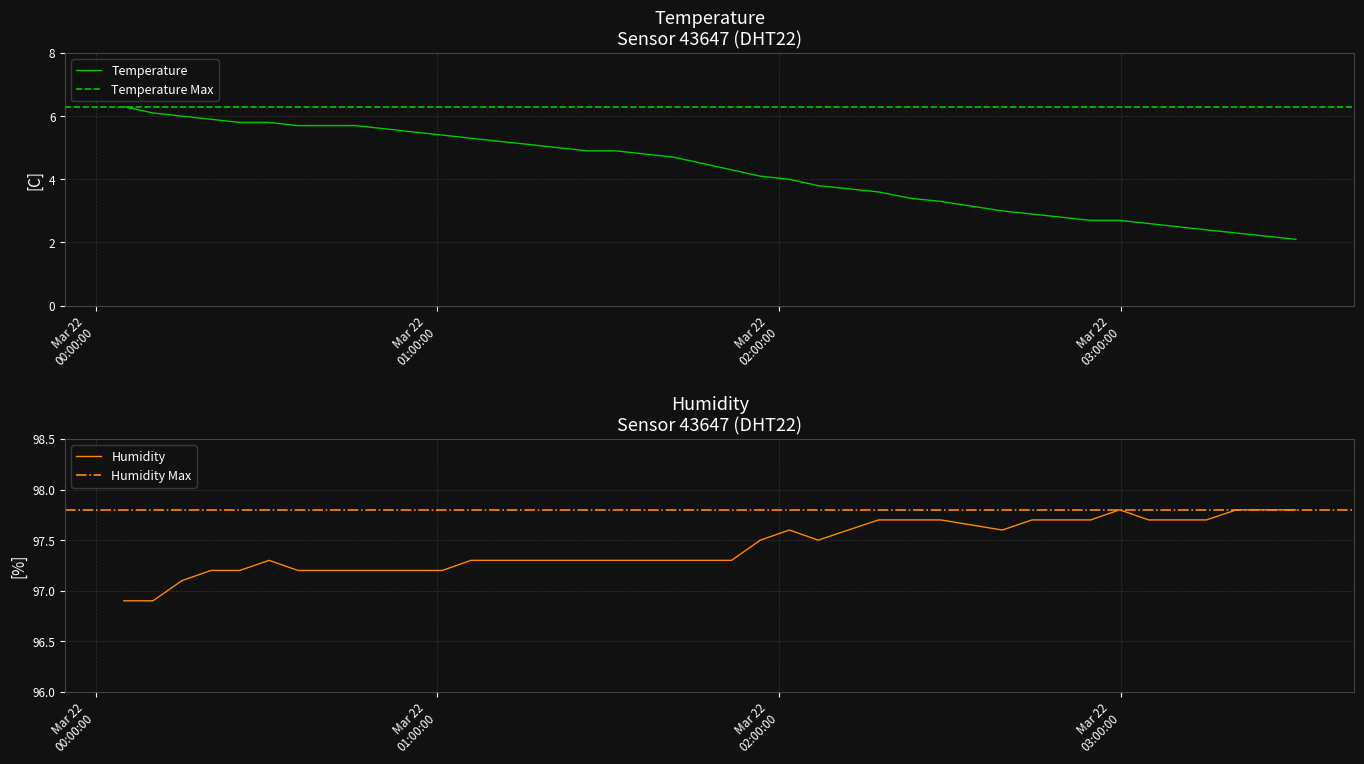

How many categories are shown in the chart?

40